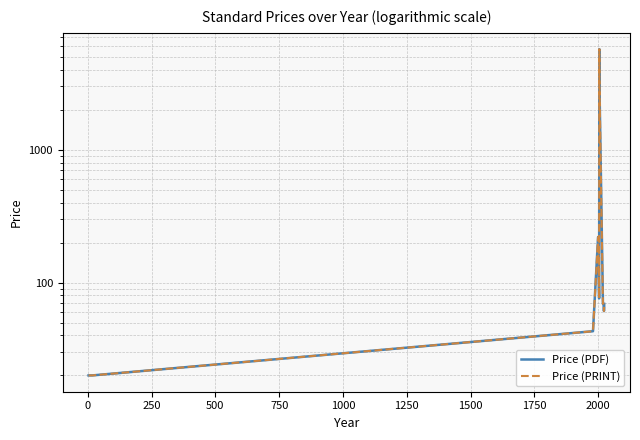

What is the difference between the second highest and second lowest values in the Price (PRINT) series?

3380